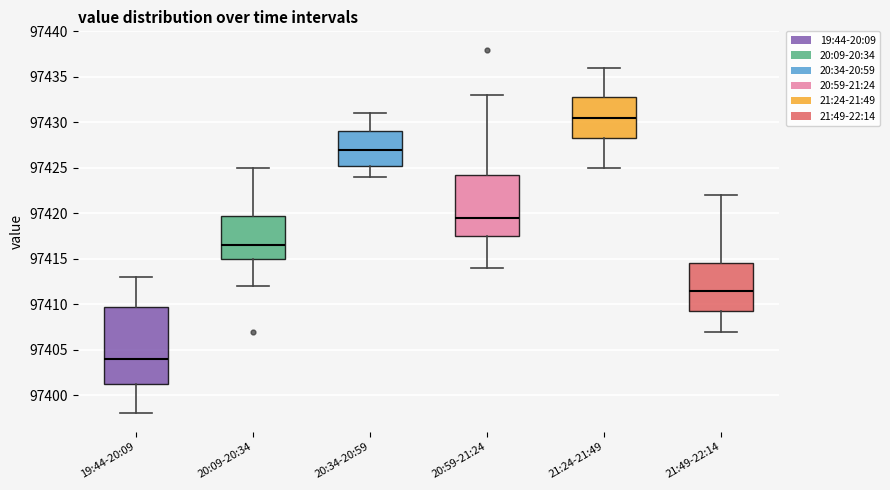

Which box's median line is the highest?

21:24-21:49